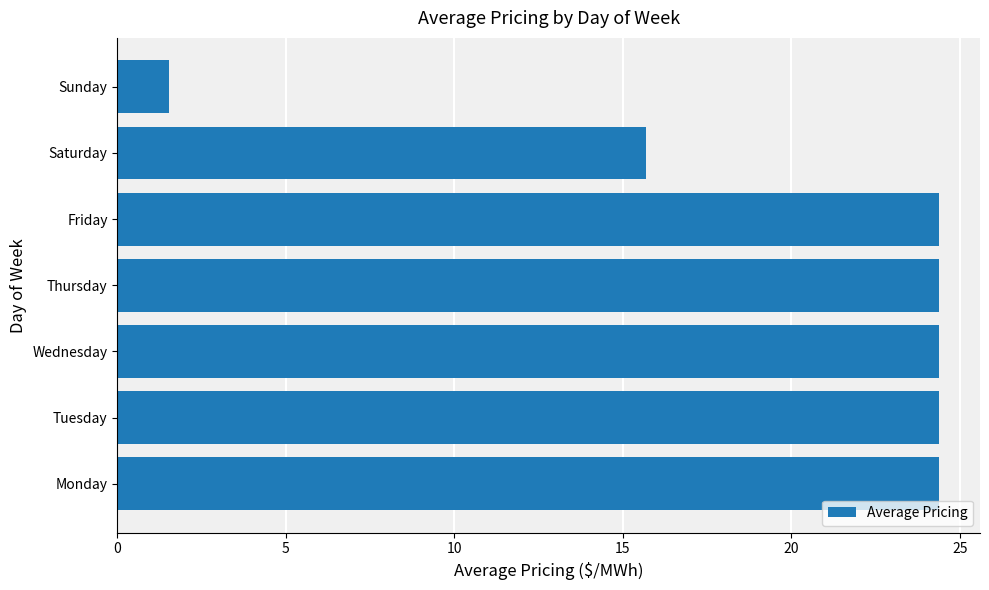

What is the ratio of the value at Thursday to the value at Tuesday?

1.0